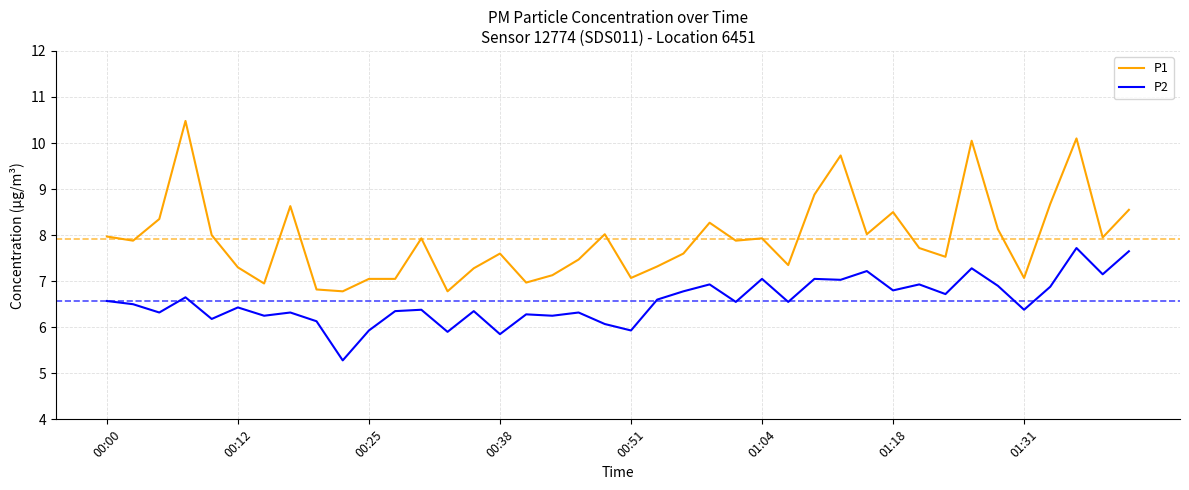

Which series has the largest range (max minus min)?

P1